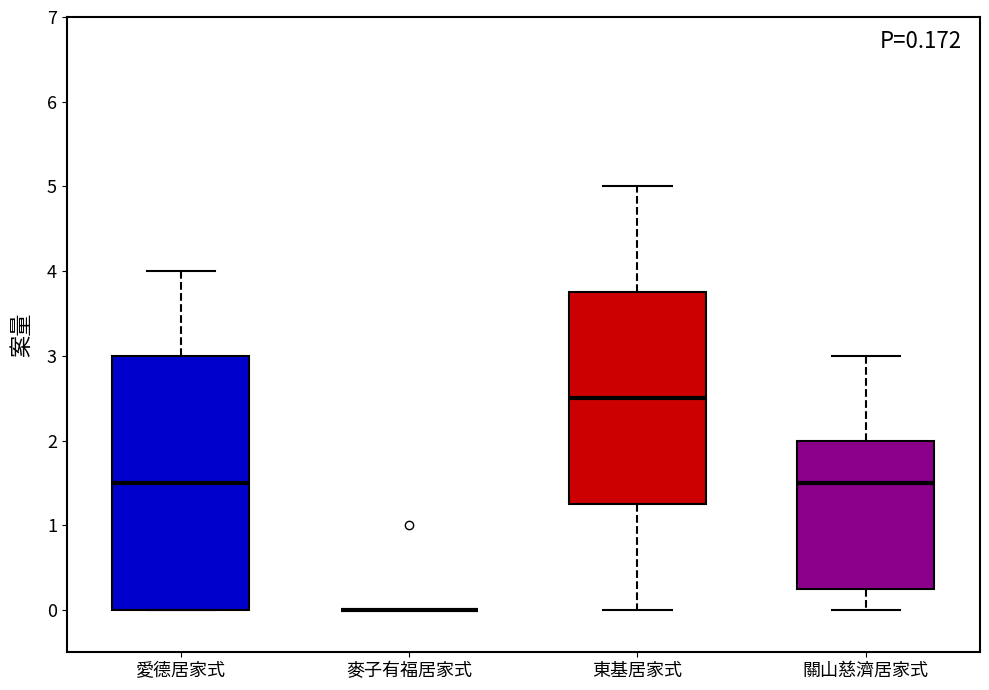

Comparing the boxes themselves (not the whiskers), which one is the tallest?

愛德居家式